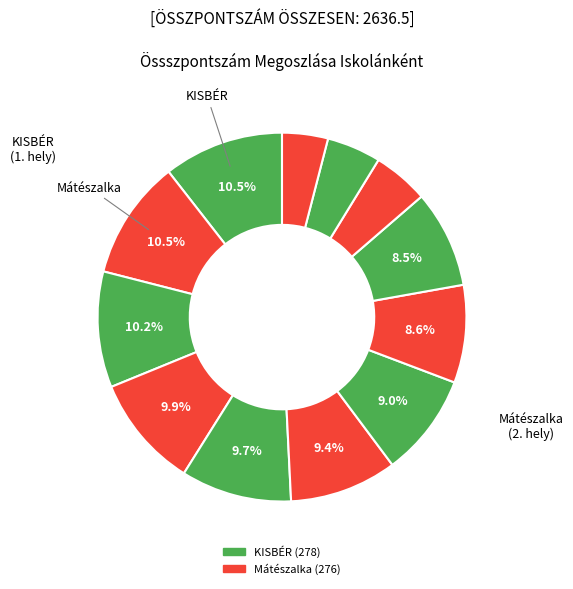

Does any single category account for the majority?

No